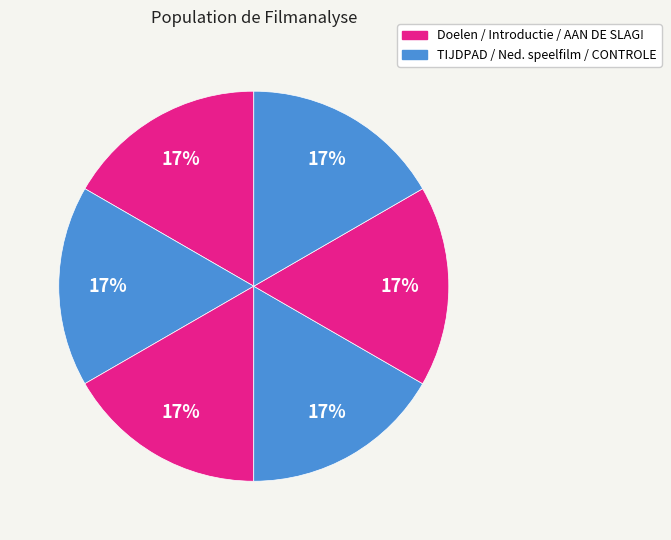

Count the number of slices in the pie.

6